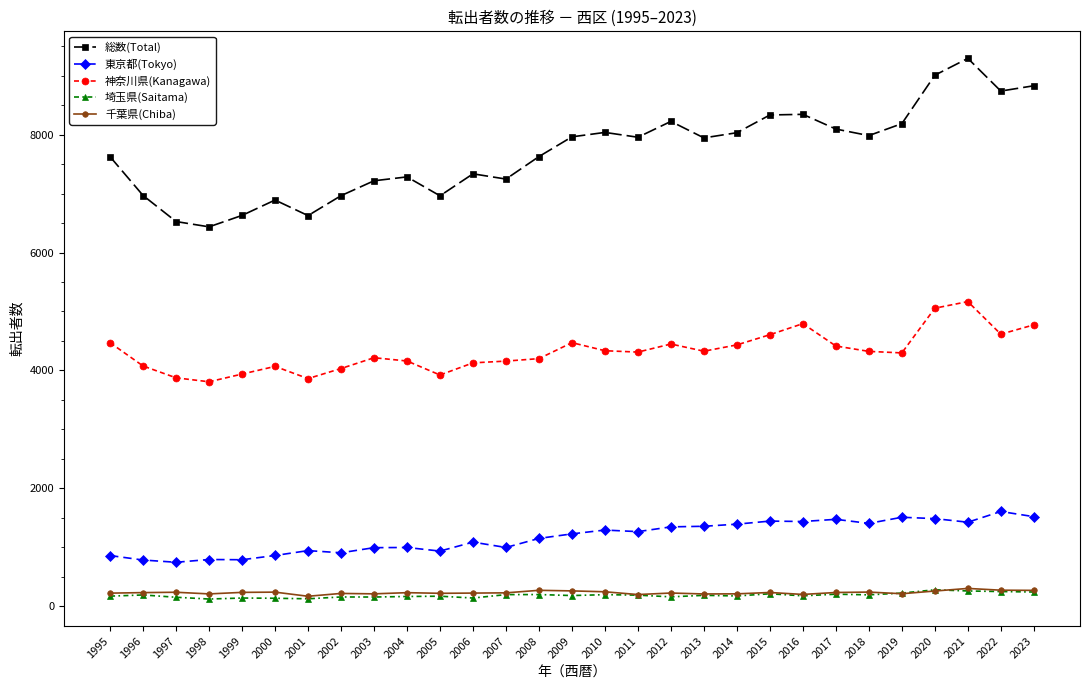

True or false: 東京都(Tokyo) and 埼玉県(Saitama) intersect in this chart.

False